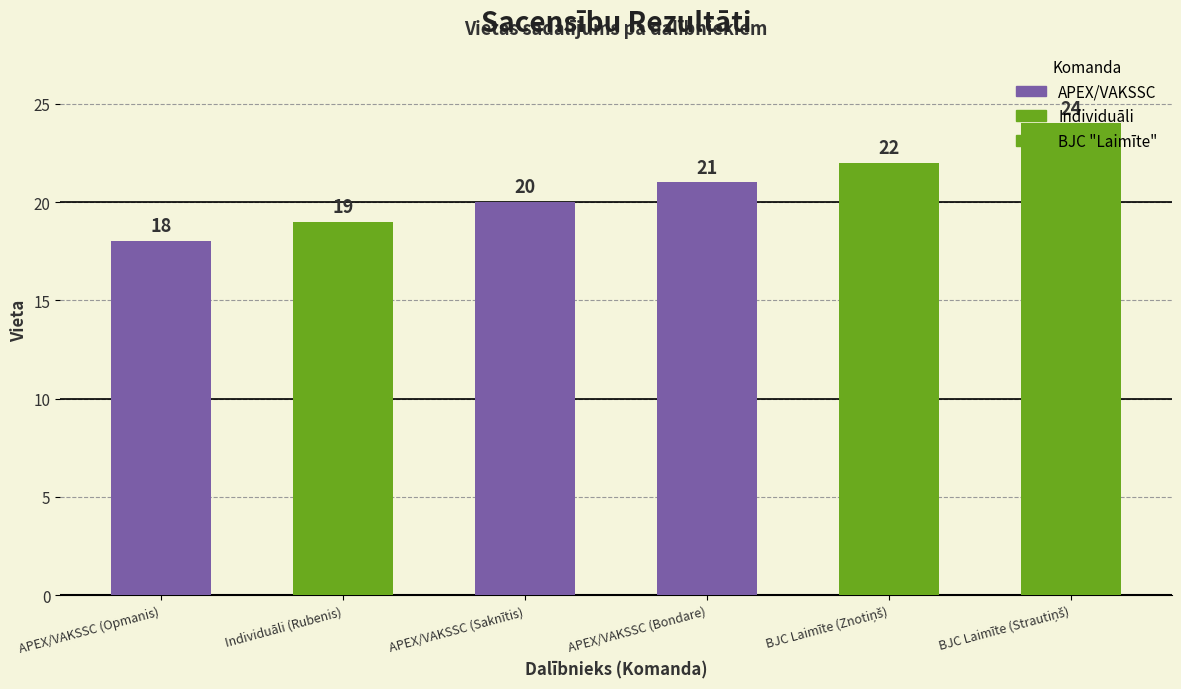

Where does the data first go above 21?

BJC Laimīte (Znotiņš)